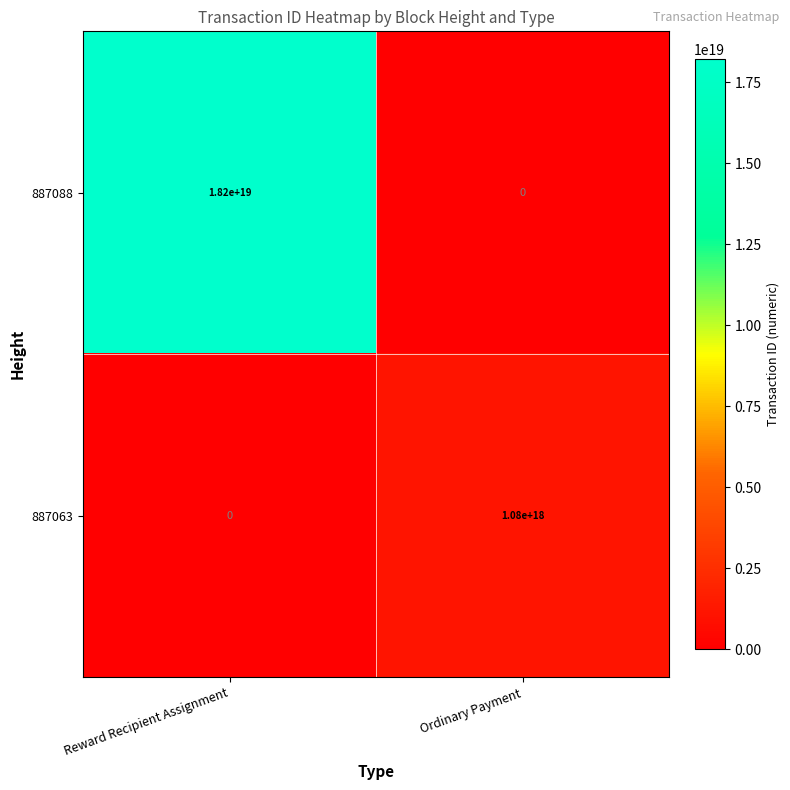

Where is 887063 nearest to the value 540000000000000000?

Reward Recipient Assignment